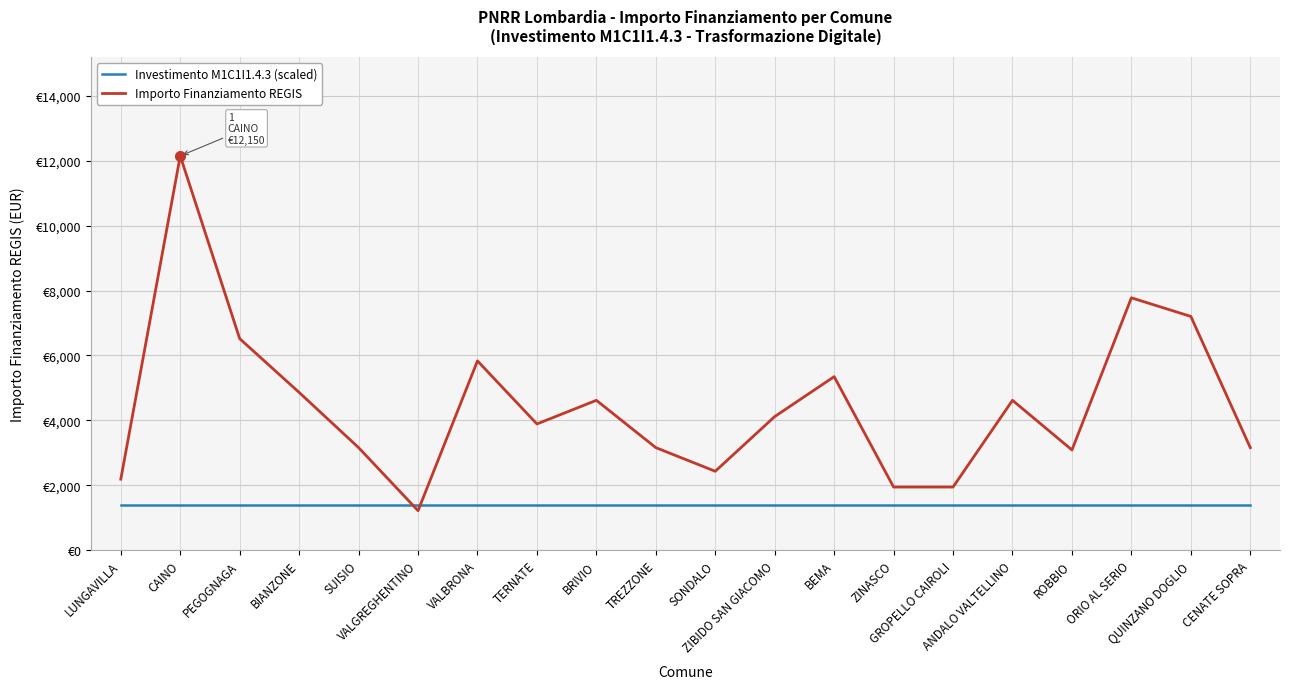

What are all the series names shown in the legend?

Investimento M1C1I1.4.3 (scaled), Importo Finanziamento REGIS